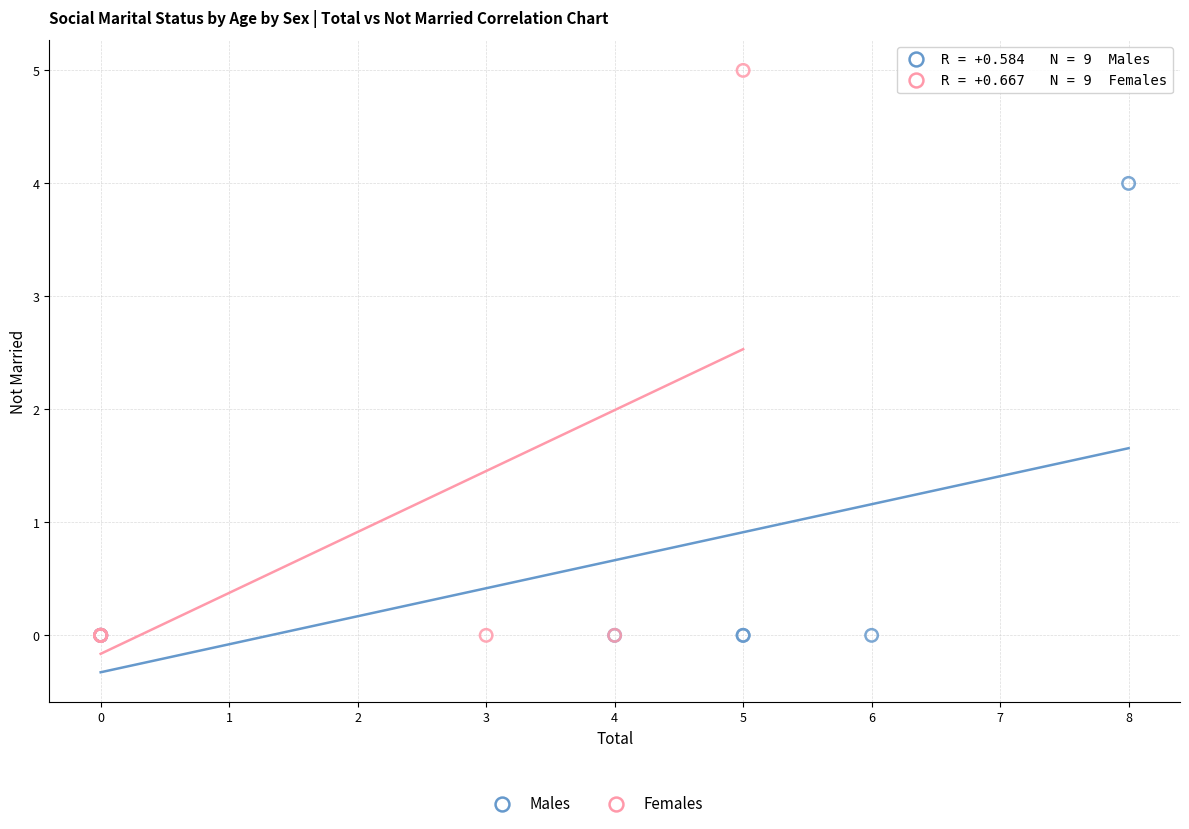

Which series has the largest Y range (max minus min)?

Females